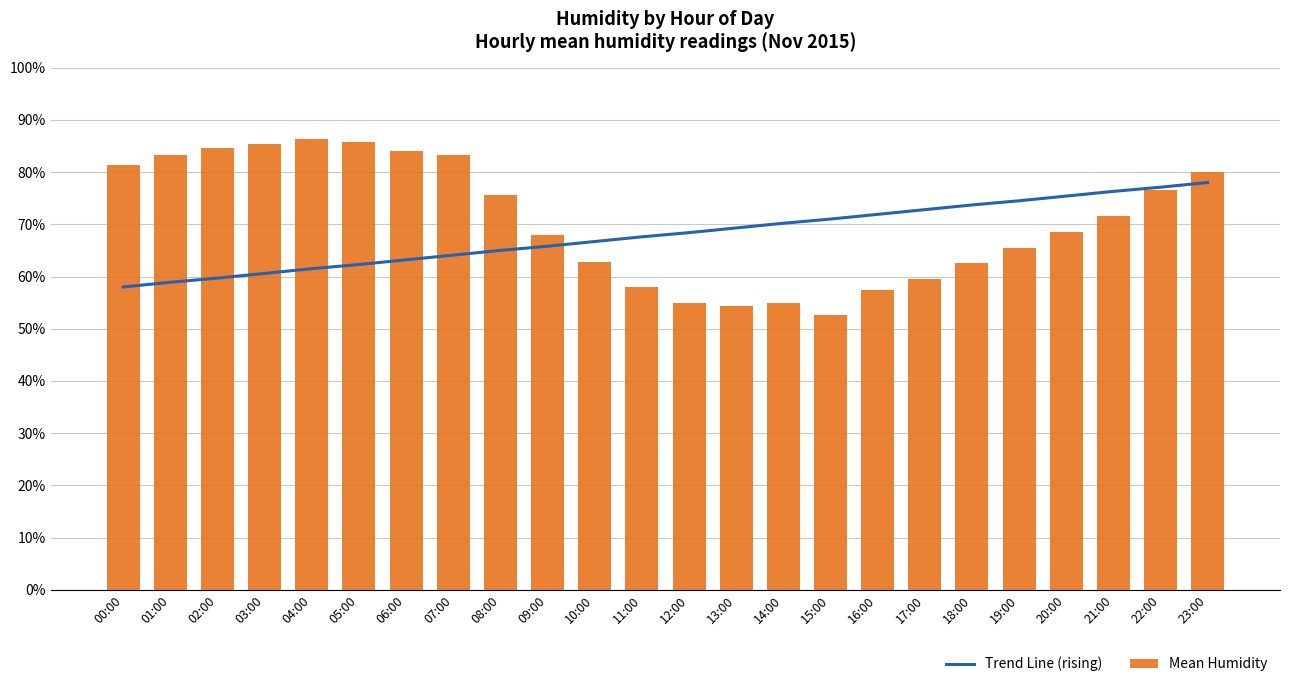

Reading left to right, transcribe all the data shown in this chart.

Trend Line (rising): 00:00=58.0	01:00=58.9	02:00=59.7	03:00=60.6	04:00=61.5	05:00=62.3	06:00=63.2	07:00=64.1	08:00=65.0	09:00=65.8	10:00=66.7	11:00=67.6	12:00=68.4	13:00=69.3	14:00=70.2	15:00=71.0	16:00=71.9	17:00=72.8	18:00=73.7	19:00=74.5	20:00=75.4	21:00=76.3	22:00=77.1	23:00=78.0
Mean Humidity: 00:00=81.3	01:00=83.3	02:00=84.7	03:00=85.3	04:00=86.3	05:00=85.7	06:00=84.0	07:00=83.3	08:00=75.7	09:00=68.0	10:00=62.7	11:00=58.0	12:00=55.0	13:00=54.3	14:00=55.0	15:00=52.7	16:00=57.5	17:00=59.5	18:00=62.5	19:00=65.5	20:00=68.5	21:00=71.5	22:00=76.5	23:00=80.0